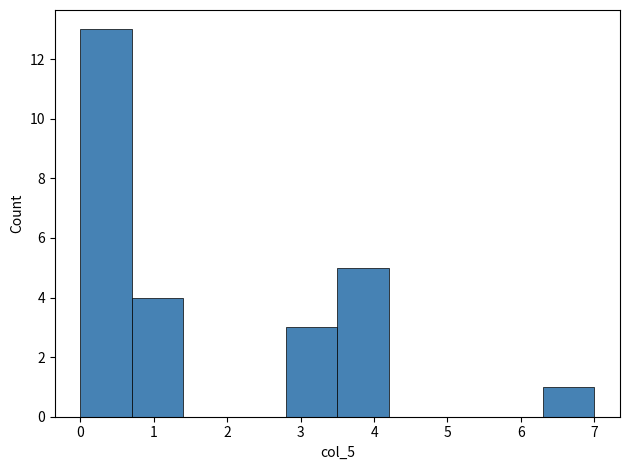

Reading left to right, transcribe this chart: for each bar, give the range it covers on the x-axis and its height. The values are not printed on the chart, so give them approximately, as read against the axis.

0.0 to 0.7: 13
0.7 to 1.4: 4
1.4 to 2.1: 0
2.1 to 2.8: 0
2.8 to 3.5: 3
3.5 to 4.2: 5
4.2 to 4.9: 0
4.9 to 5.6: 0
5.6 to 6.3: 0
6.3 to 7.0: 1